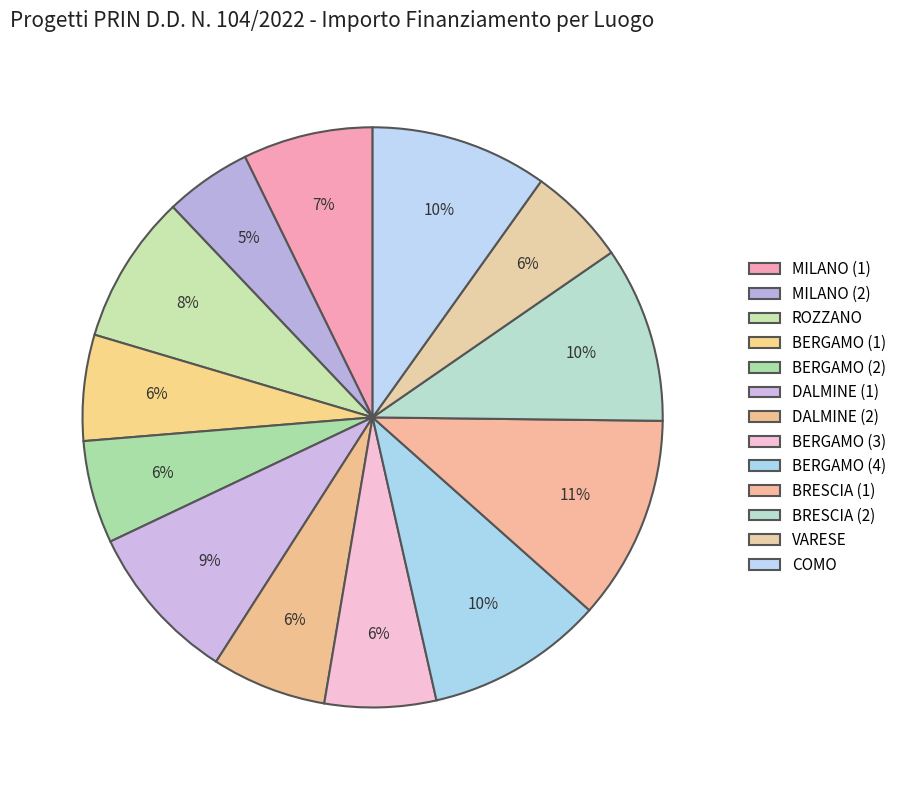

How many segments does this pie chart have?

13